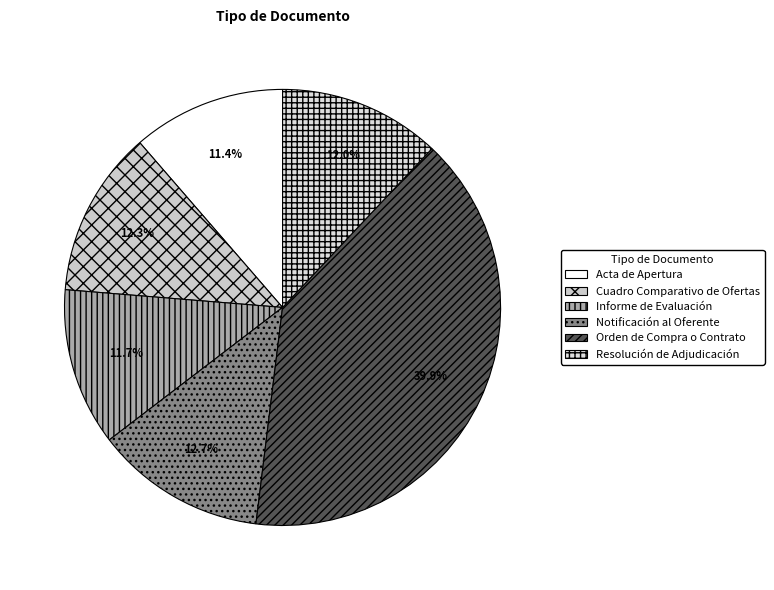

Is it true that Acta de Apertura is 18% of the pie?

False